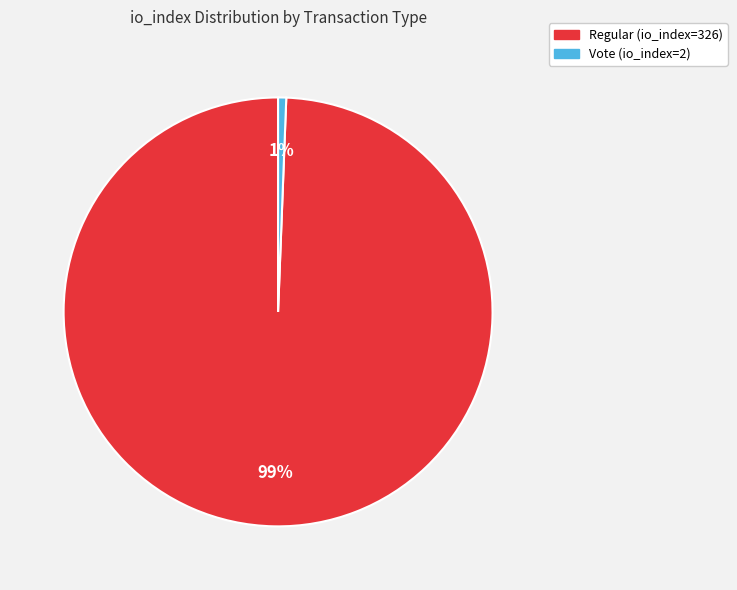

What percentage is the Vote (io_index=2) slice, to the nearest percent?

1%